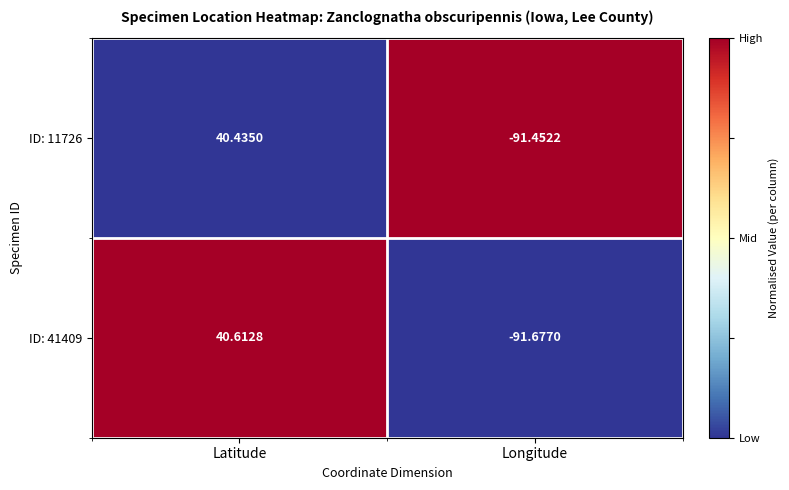

Count the number of categories in the chart.

2